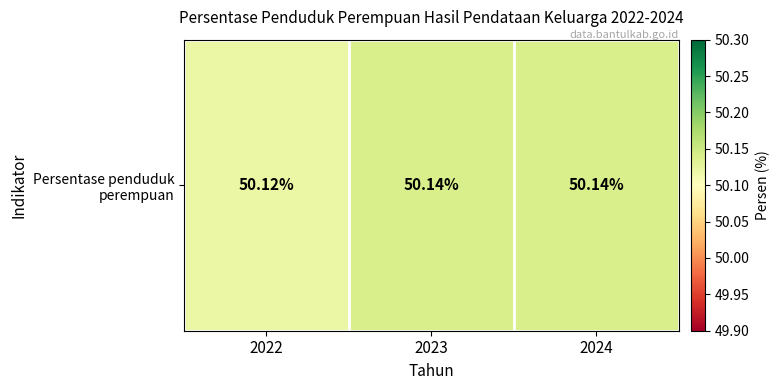

Which category has the lowest value across all series?

2022